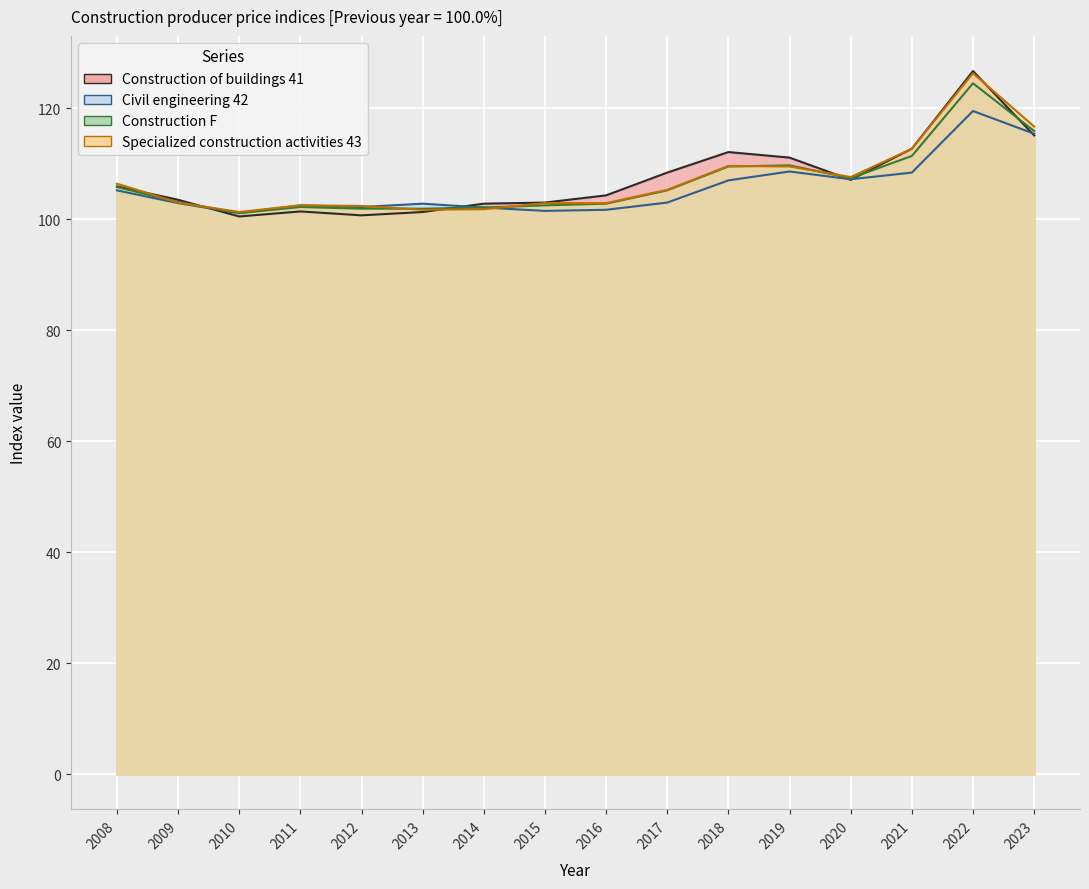

Is it true that Civil engineering 42 equals 53.2 at 2010?

False